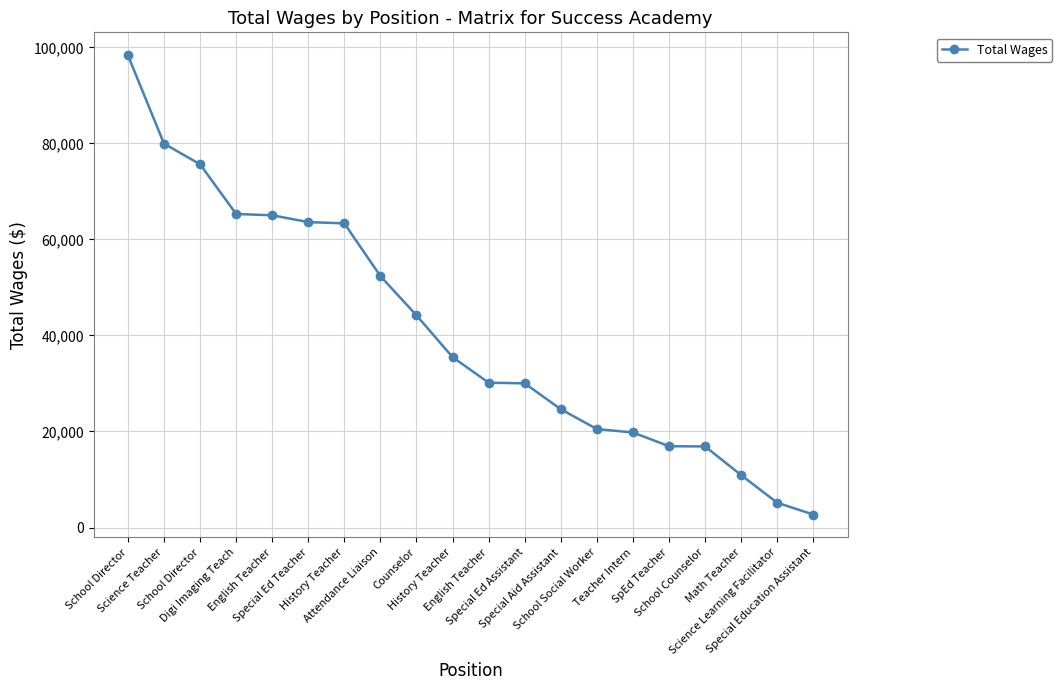

How many data points does each series have?

20